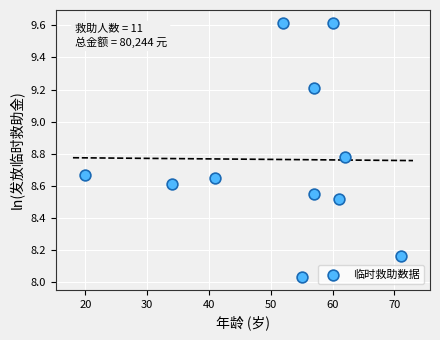

What is the range of Y values (max minus min)?

1.6